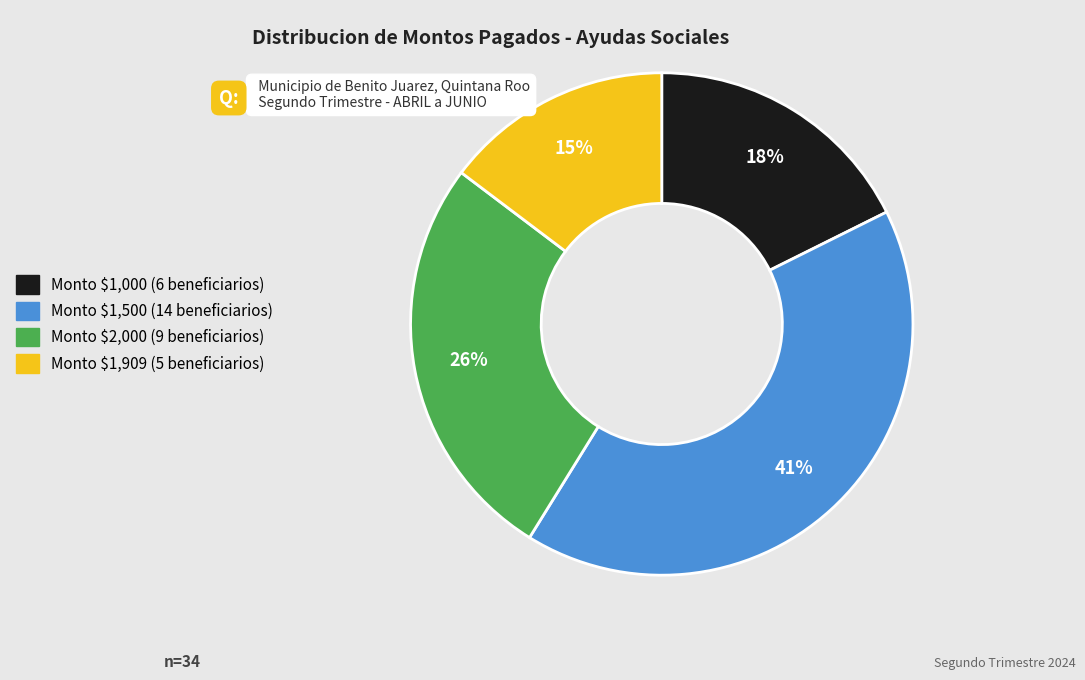

To the nearest percent, what is the difference between the largest and smallest slice percentages?

26%